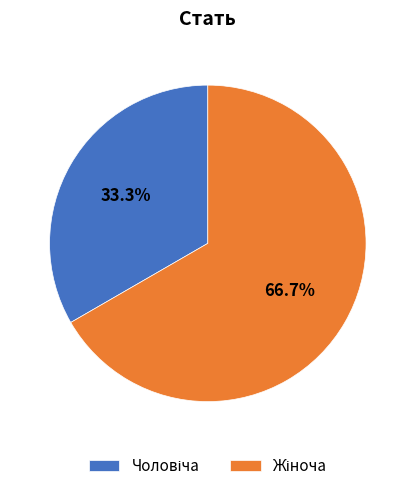

Is there a majority slice in this chart?

Yes